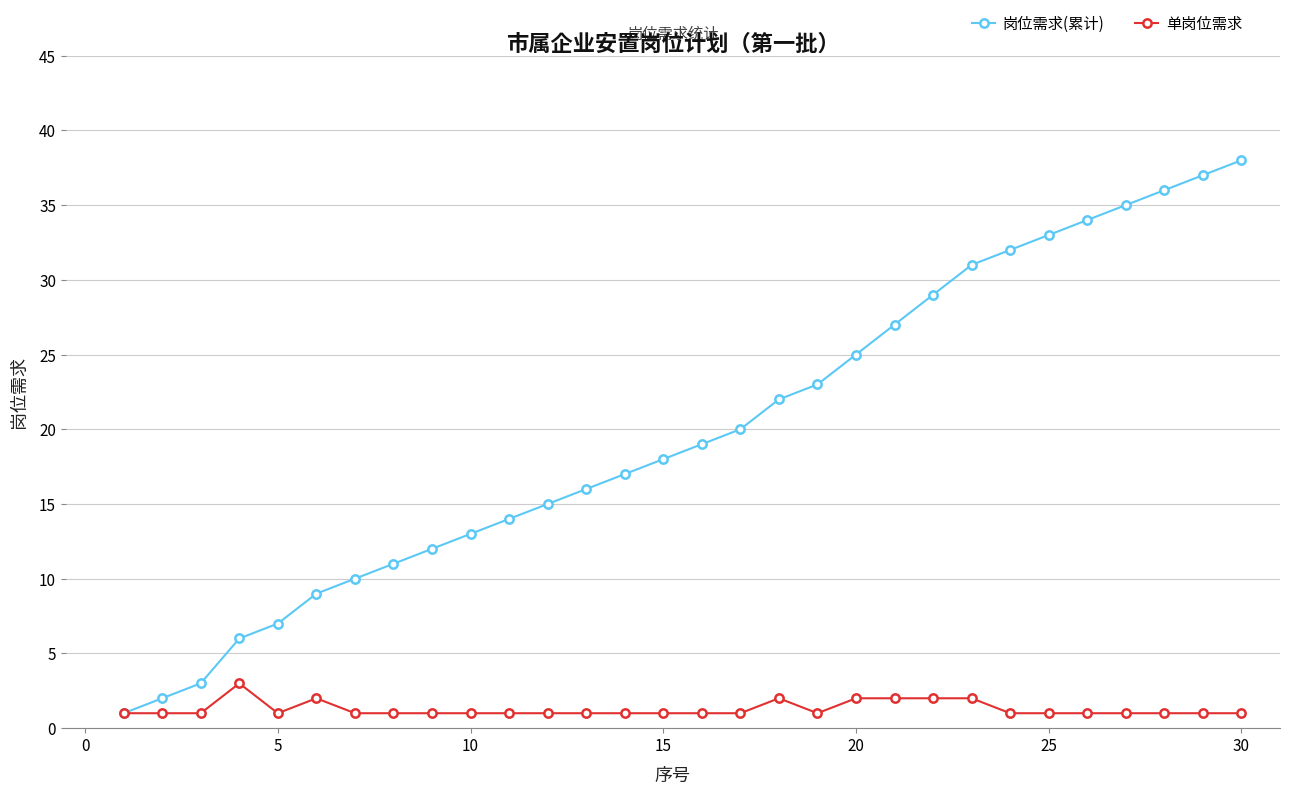

Rank the series by their maximum value, from highest to lowest.

岗位需求(累计), 单岗位需求